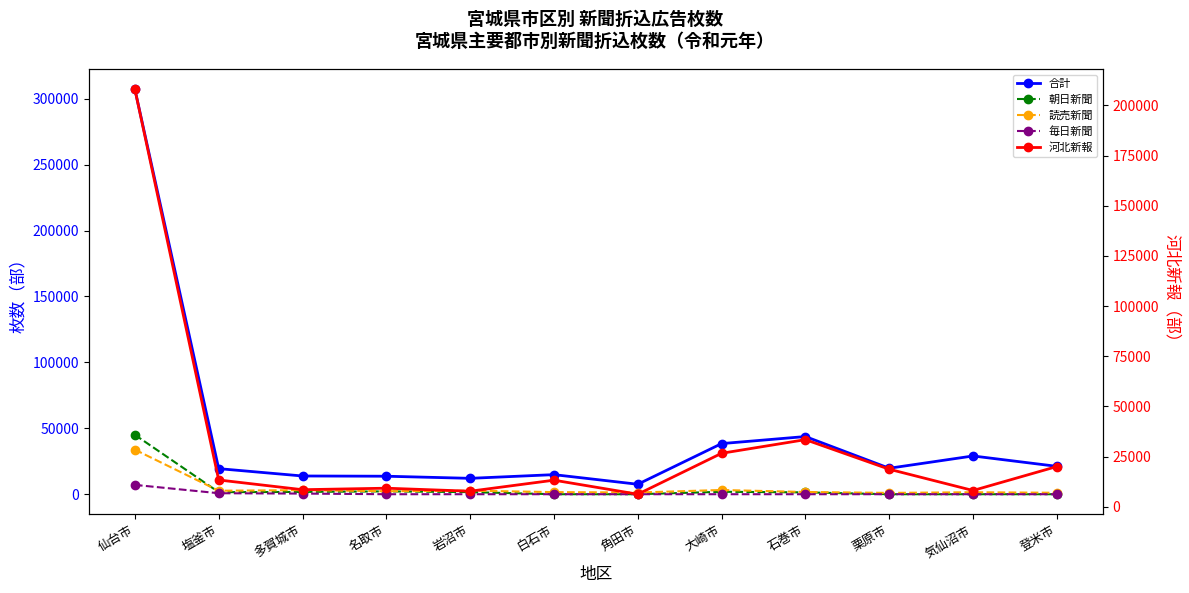

How many lines are shown in the chart?

5